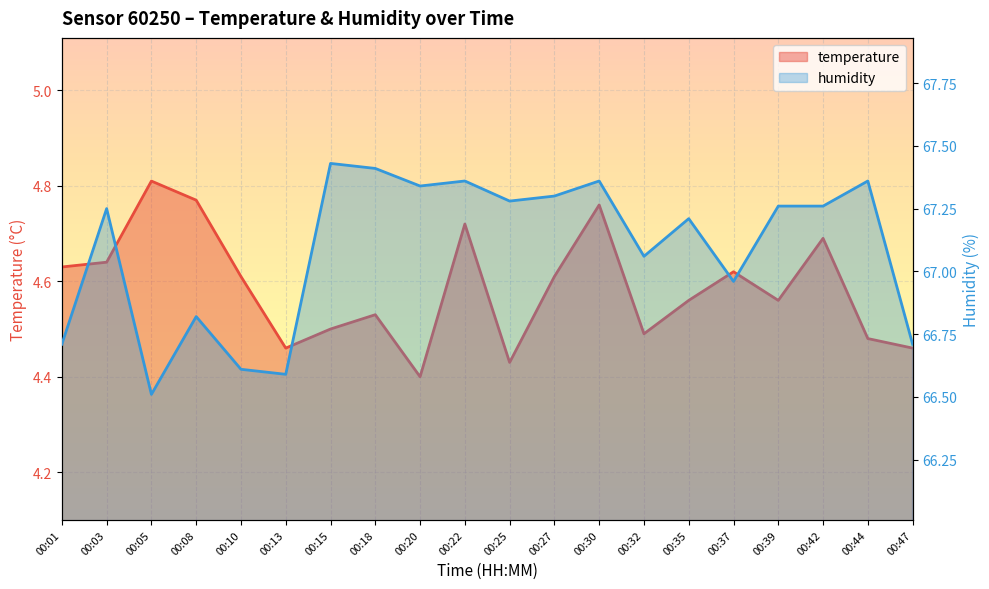

Which series has the largest total across all categories?

humidity